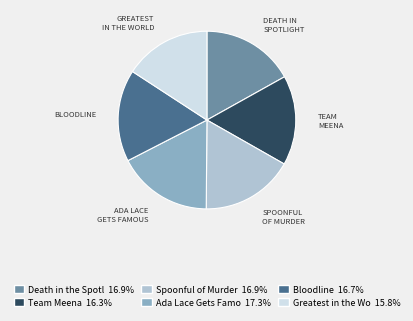

Is there a majority slice in this chart?

No